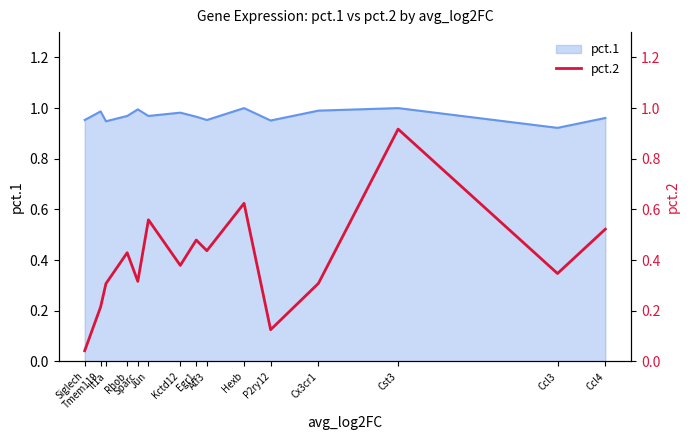

What is the label of the 8th point from the right?

Egr1